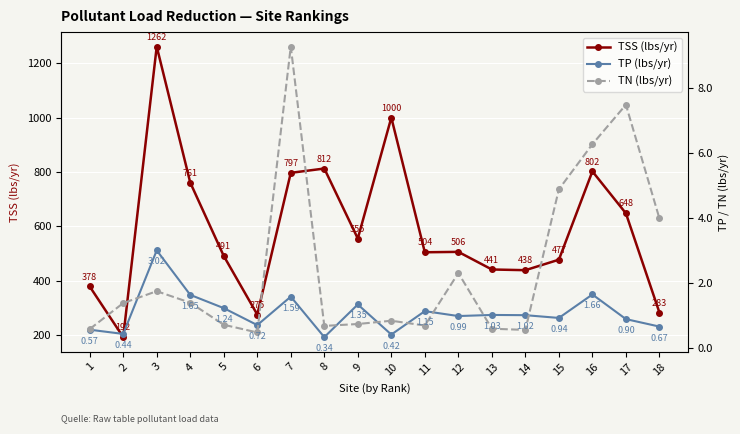

Which has a higher value, 18 or 8?

8